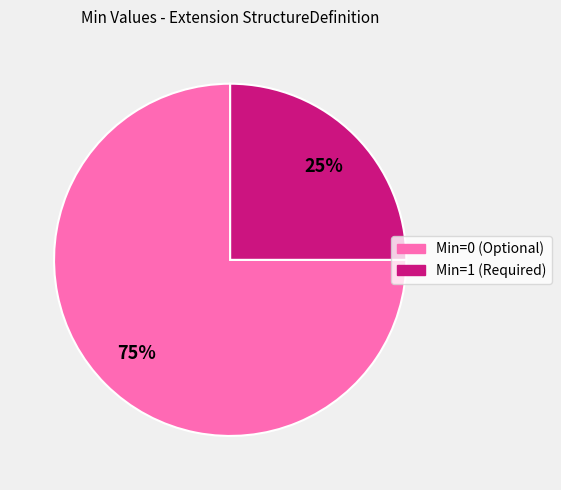

To the nearest percent, what is the difference between the largest and smallest slice percentages?

50%